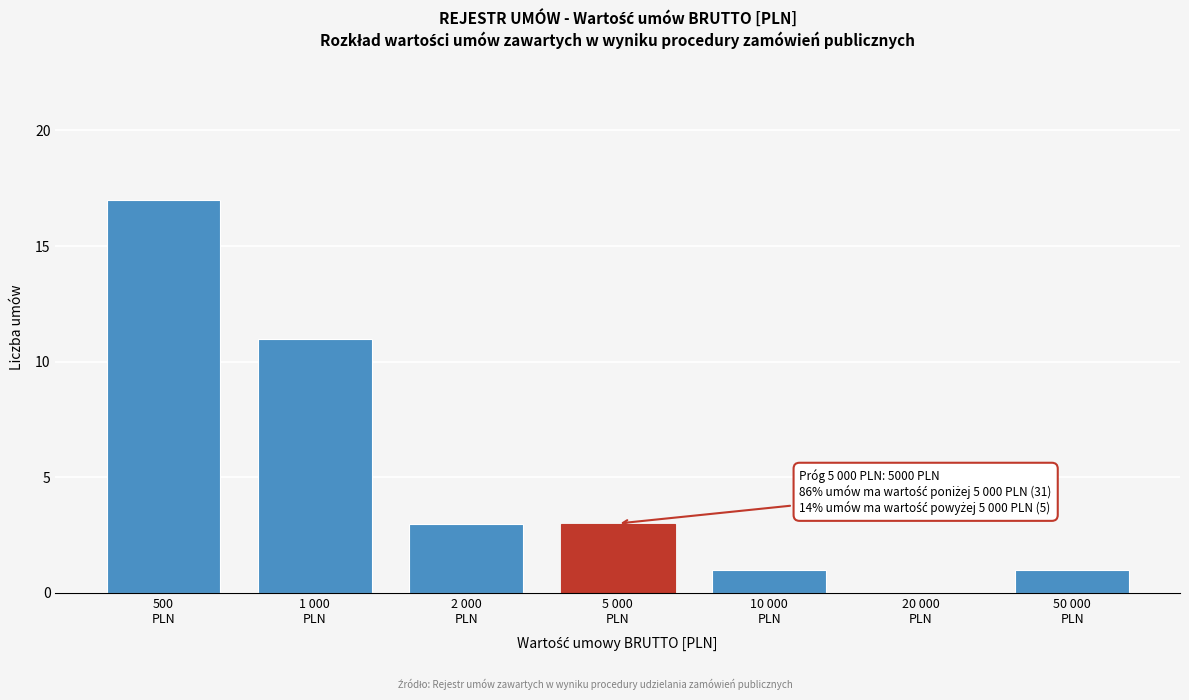

What is the maximum value shown in the chart?

17